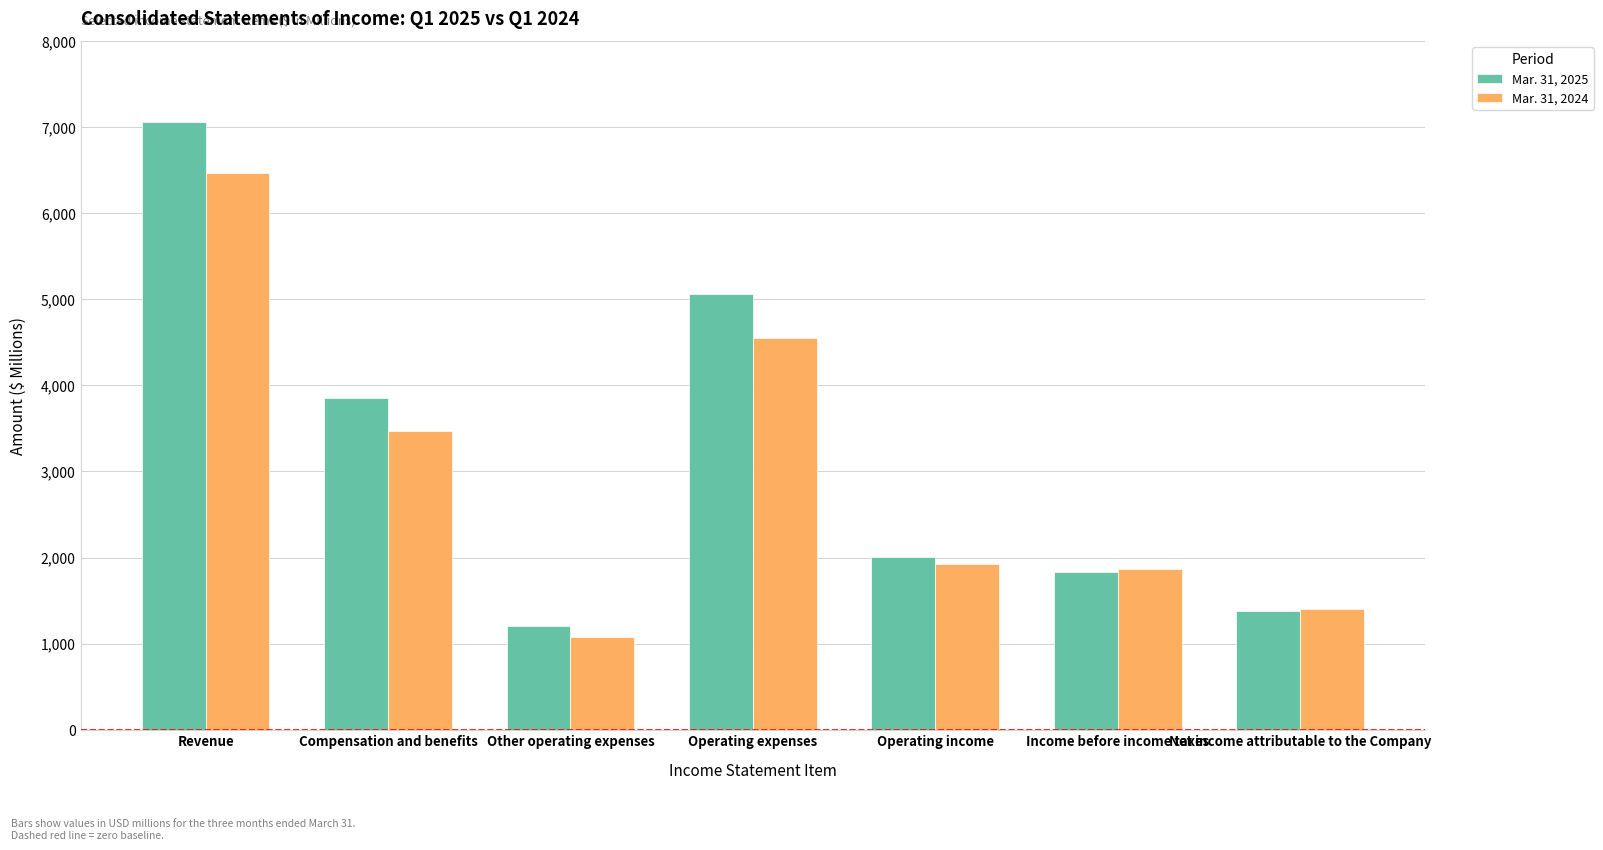

What is the smallest value displayed?

1078